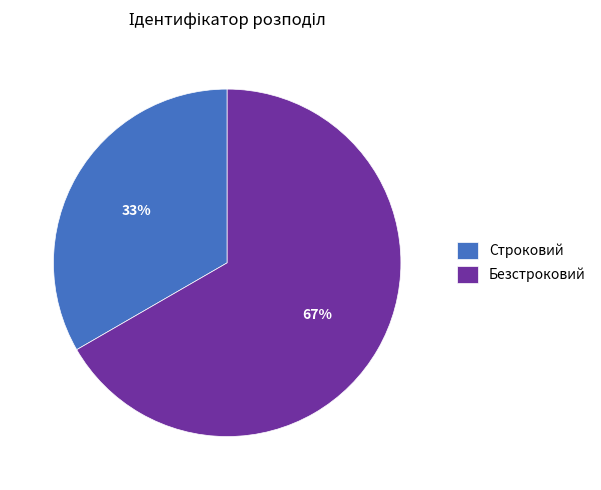

How many slices are in this pie chart?

2